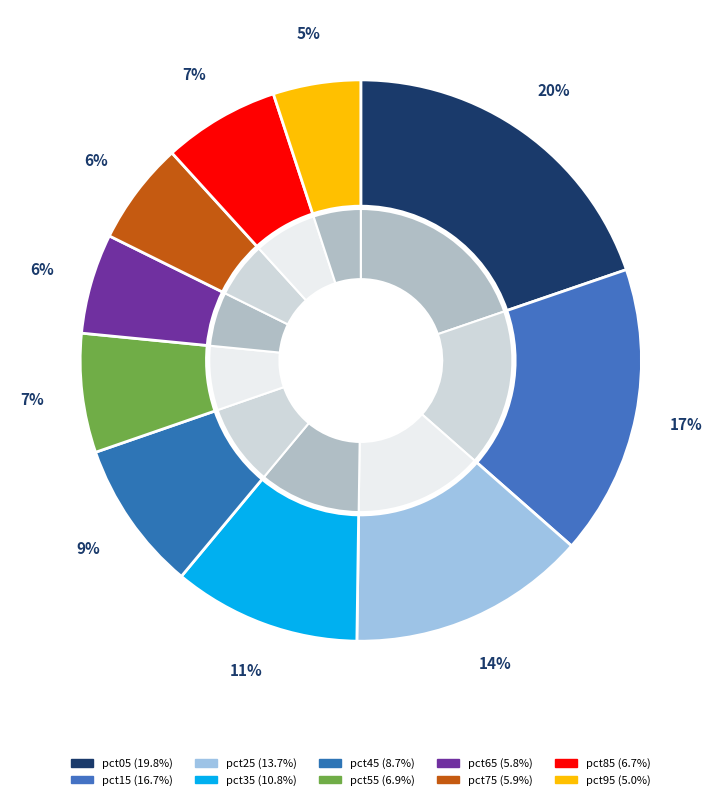

True or false: pct15 accounts for 10% of the total.

False